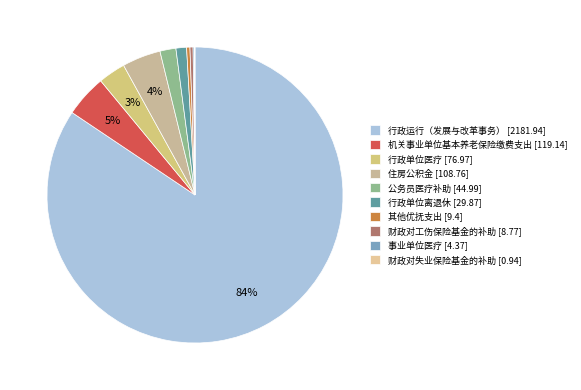

Is the sum of 住房公积金 and 财政对工伤保险基金的补助 greater than half?

No